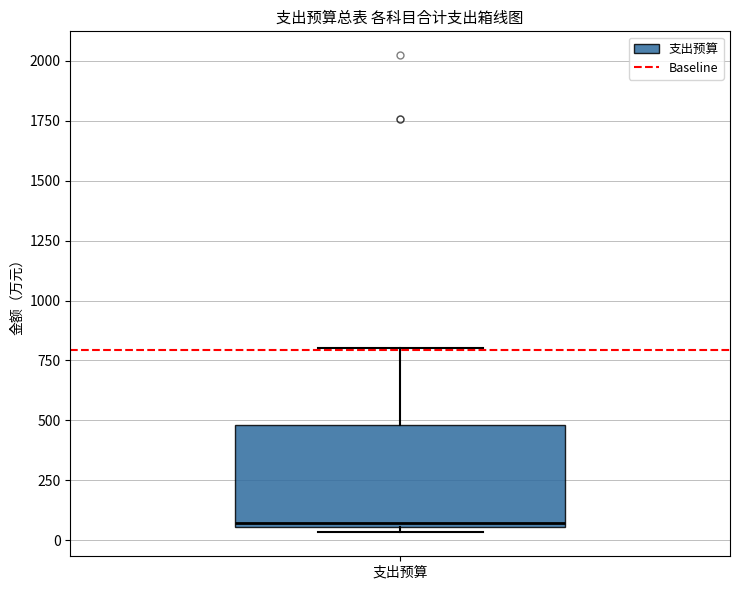

Where is the upper edge of the box for 支出预算 on the y-axis? The values are not printed on the chart, so give them approximately, as read against the axis.

500